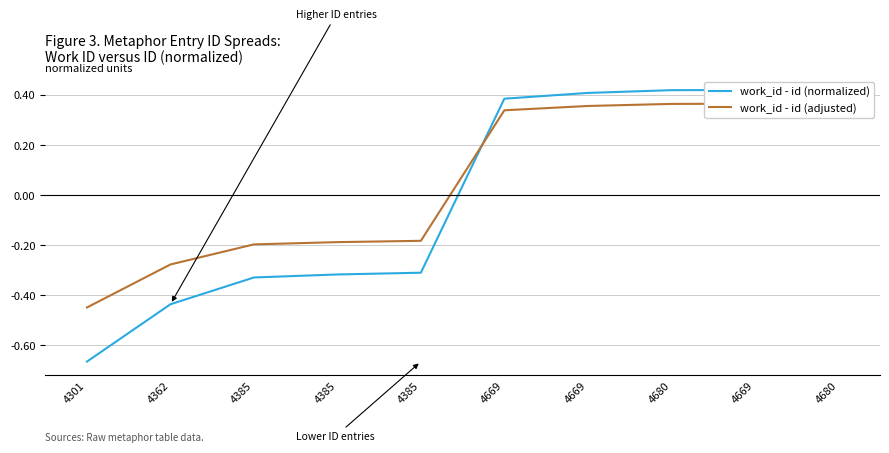

At which category is the sum across all series the highest?

4680